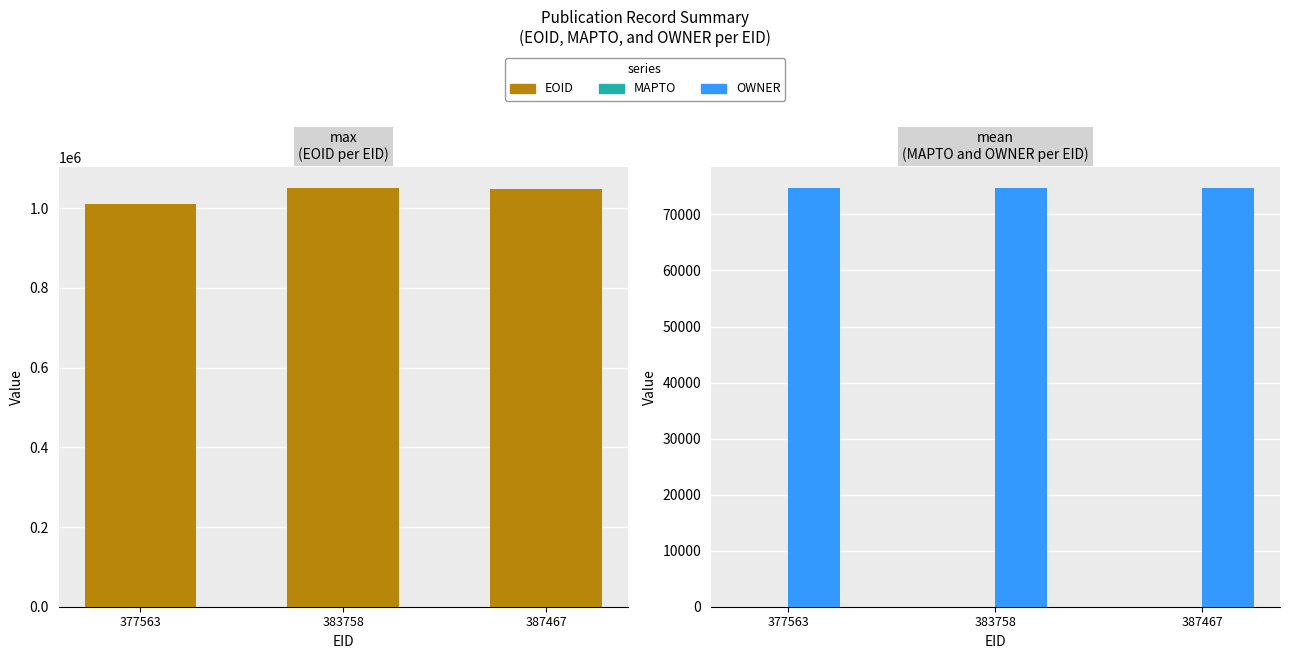

How many bars are there in each group?

3